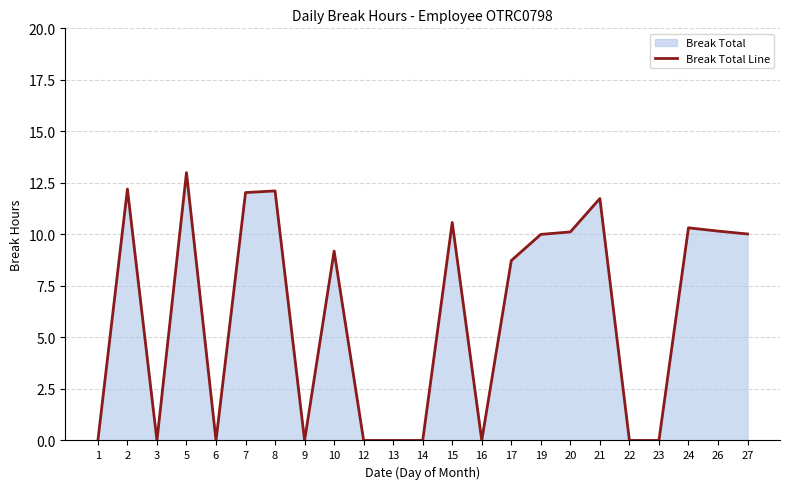

True or false: the data shows 9.1 at 13.

False